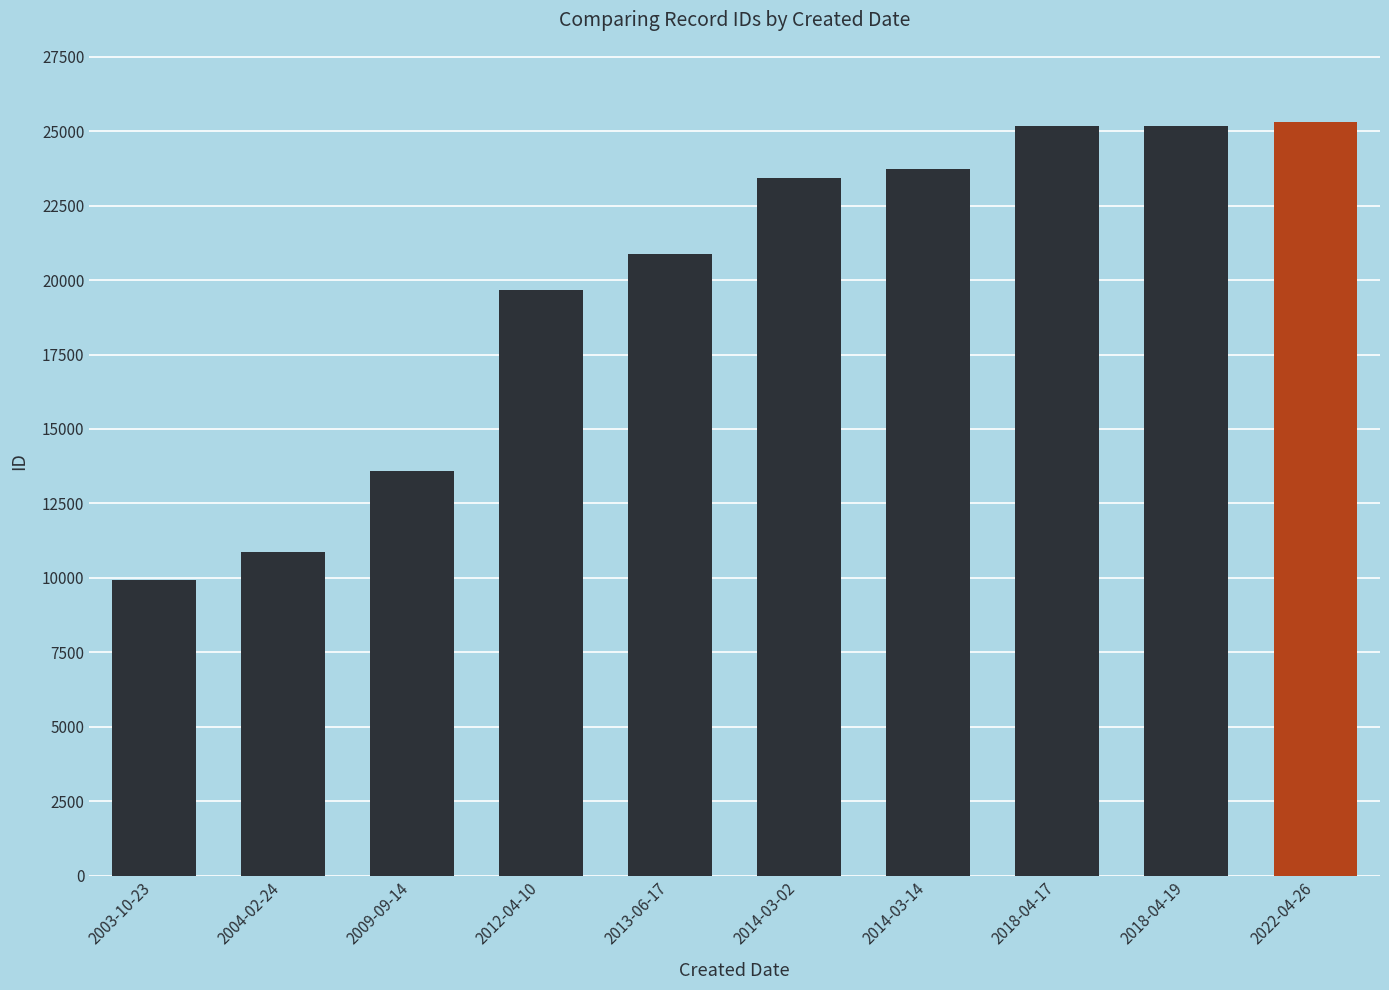

What is the difference between the maximum and minimum values?

15362